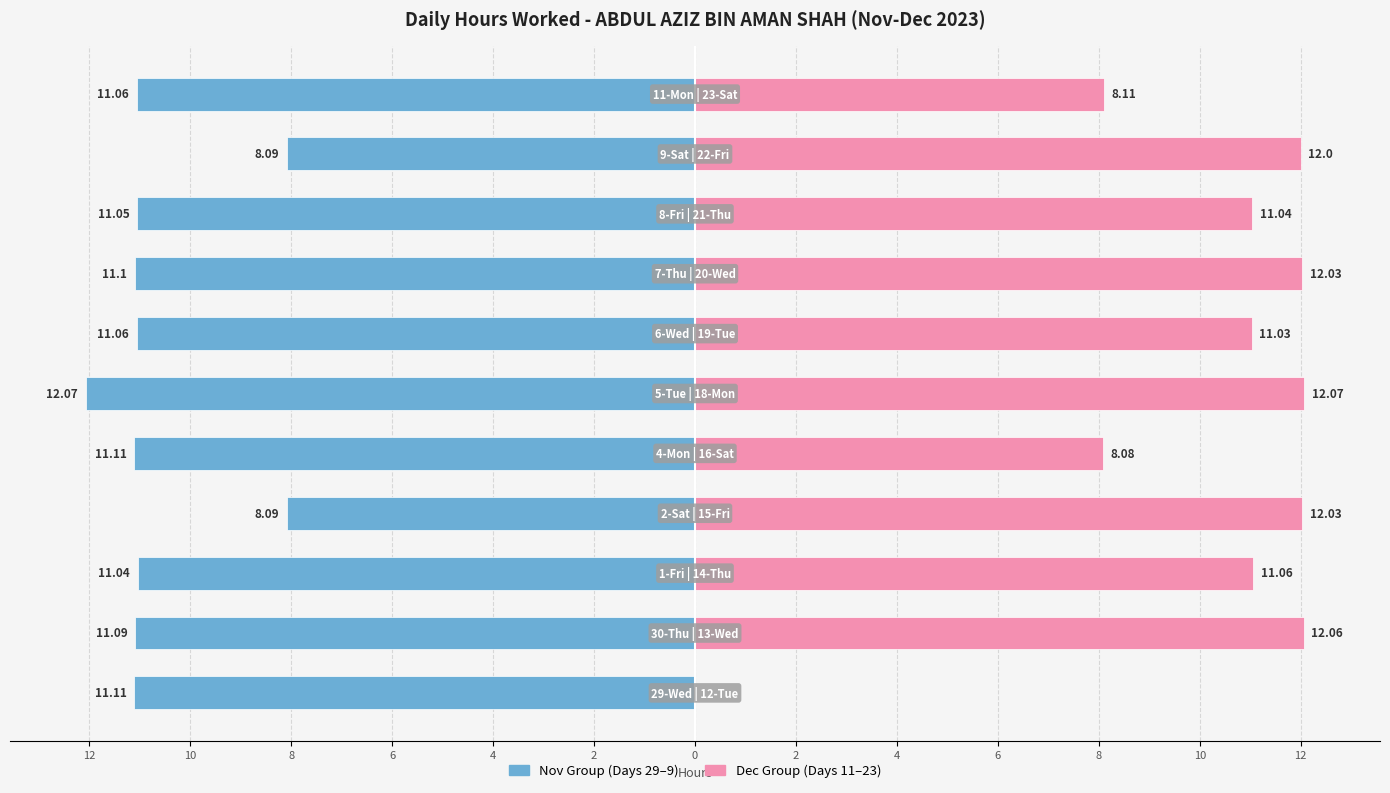

Which series has the largest range (max minus min)?

Dec Group